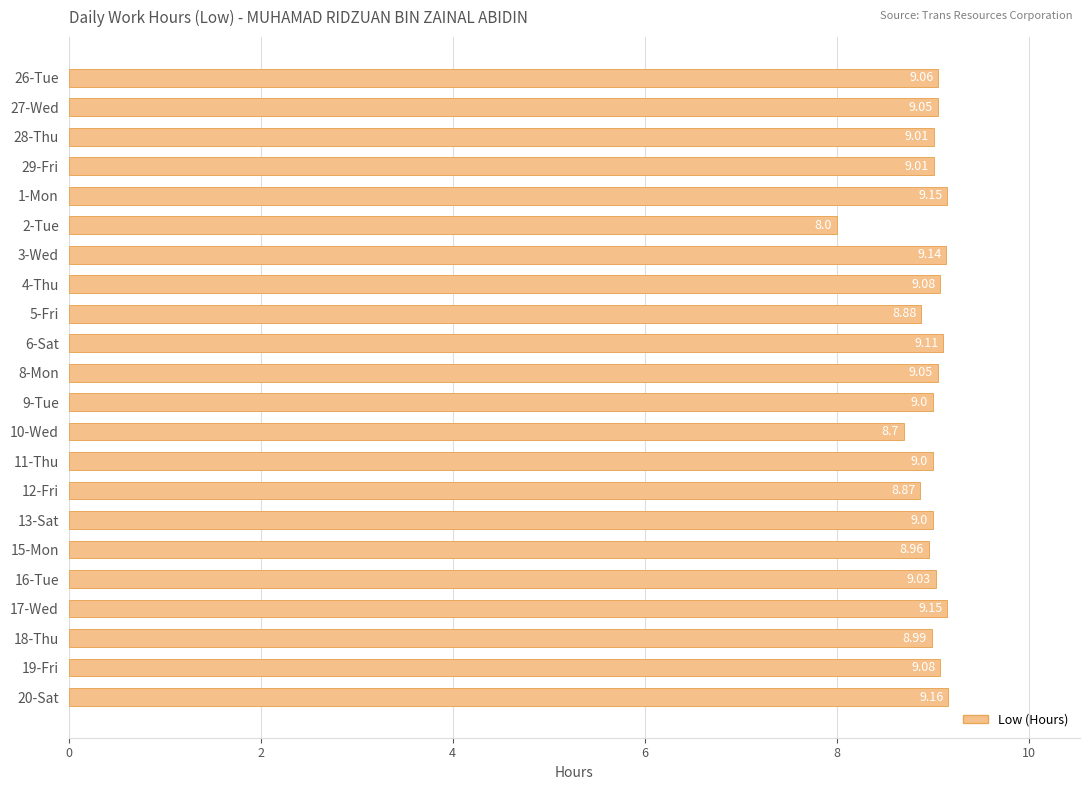

Which label corresponds to the largest value in the chart?

20-Sat